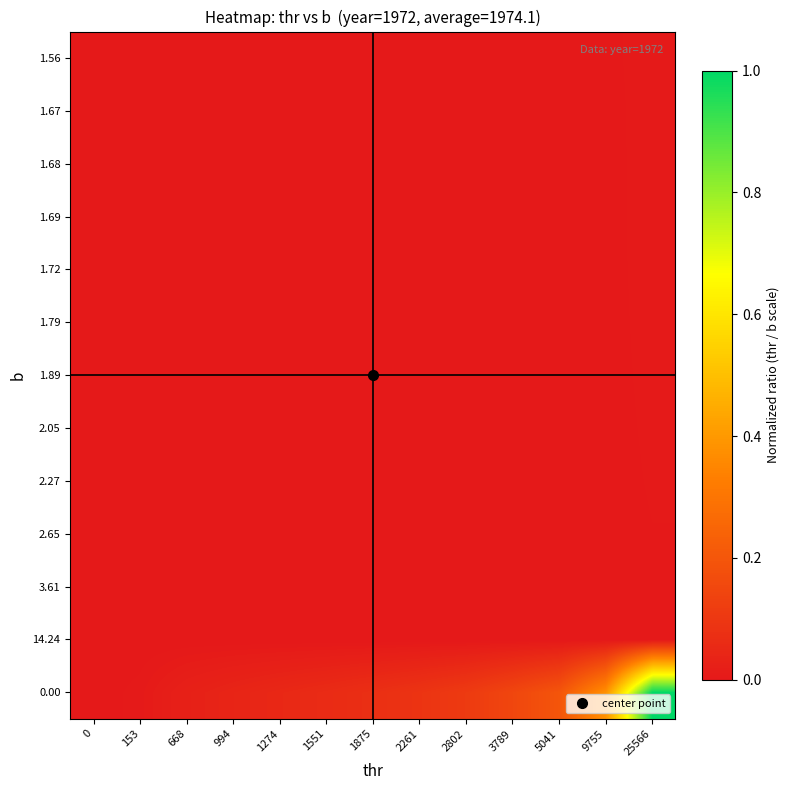

Reading right to left, list all the values displayed in this chart.

0.00: 25566=1.0	9755=0.4	5041=0.2	3789=0.1	2802=0.1	2261=0.1	1875=0.1	1551=0.1	1274=0.0	994=0.0	668=0.0	153=0.0	0=0.0
14.24: 25566=0.0	9755=0.0	5041=0.0	3789=0.0	2802=0.0	2261=0.0	1875=0.0	1551=0.0	1274=0.0	994=0.0	668=0.0	153=0.0	0=0.0
3.61: 25566=0.0	9755=0.0	5041=0.0	3789=0.0	2802=0.0	2261=0.0	1875=0.0	1551=0.0	1274=0.0	994=0.0	668=0.0	153=0.0	0=0.0
2.65: 25566=0.0	9755=0.0	5041=0.0	3789=0.0	2802=0.0	2261=0.0	1875=0.0	1551=0.0	1274=0.0	994=0.0	668=0.0	153=0.0	0=0.0
2.27: 25566=0.0	9755=0.0	5041=0.0	3789=0.0	2802=0.0	2261=0.0	1875=0.0	1551=0.0	1274=0.0	994=0.0	668=0.0	153=0.0	0=0.0
2.05: 25566=0.0	9755=0.0	5041=0.0	3789=0.0	2802=0.0	2261=0.0	1875=0.0	1551=0.0	1274=0.0	994=0.0	668=0.0	153=0.0	0=0.0
1.89: 25566=0.0	9755=0.0	5041=0.0	3789=0.0	2802=0.0	2261=0.0	1875=0.0	1551=0.0	1274=0.0	994=0.0	668=0.0	153=0.0	0=0.0
1.79: 25566=0.0	9755=0.0	5041=0.0	3789=0.0	2802=0.0	2261=0.0	1875=0.0	1551=0.0	1274=0.0	994=0.0	668=0.0	153=0.0	0=0.0
1.72: 25566=0.0	9755=0.0	5041=0.0	3789=0.0	2802=0.0	2261=0.0	1875=0.0	1551=0.0	1274=0.0	994=0.0	668=0.0	153=0.0	0=0.0
1.69: 25566=0.0	9755=0.0	5041=0.0	3789=0.0	2802=0.0	2261=0.0	1875=0.0	1551=0.0	1274=0.0	994=0.0	668=0.0	153=0.0	0=0.0
1.68: 25566=0.0	9755=0.0	5041=0.0	3789=0.0	2802=0.0	2261=0.0	1875=0.0	1551=0.0	1274=0.0	994=0.0	668=0.0	153=0.0	0=0.0
1.67: 25566=0.0	9755=0.0	5041=0.0	3789=0.0	2802=0.0	2261=0.0	1875=0.0	1551=0.0	1274=0.0	994=0.0	668=0.0	153=0.0	0=0.0
1.56: 25566=0.0	9755=0.0	5041=0.0	3789=0.0	2802=0.0	2261=0.0	1875=0.0	1551=0.0	1274=0.0	994=0.0	668=0.0	153=0.0	0=0.0